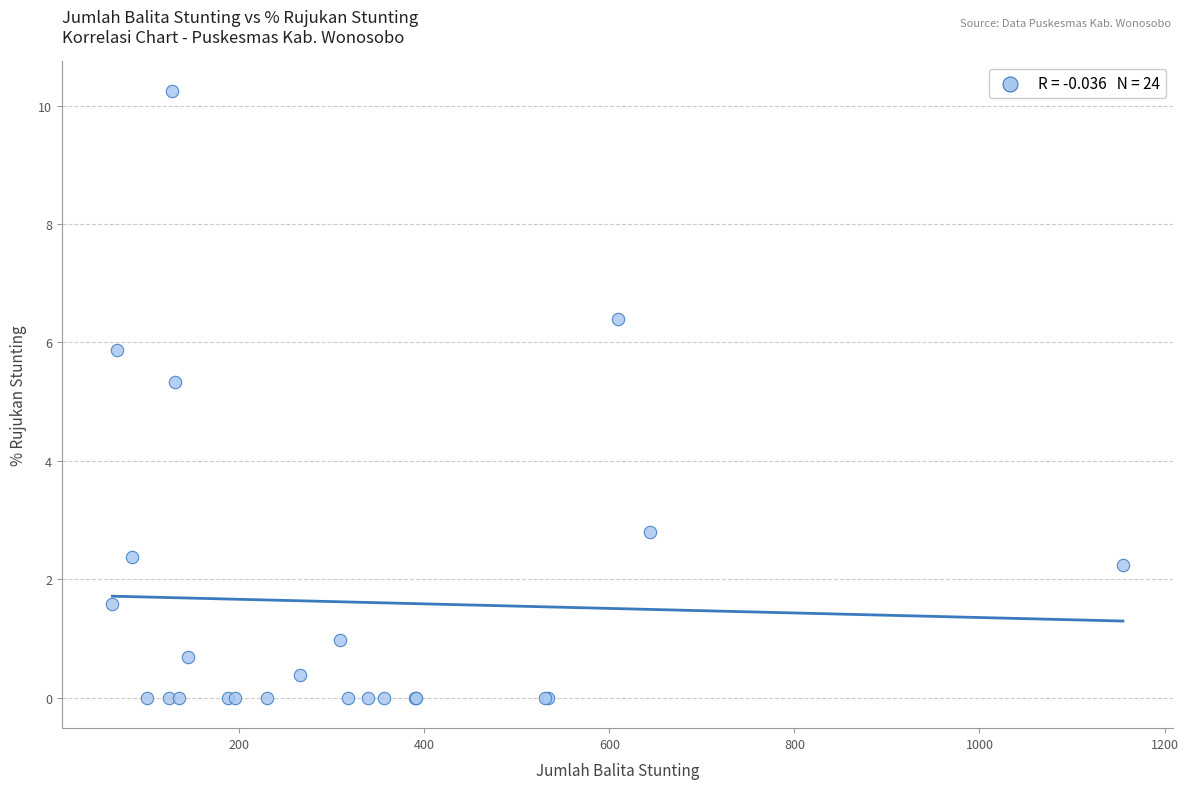

What Y value in the scatter plot is closest to 5?

5.3